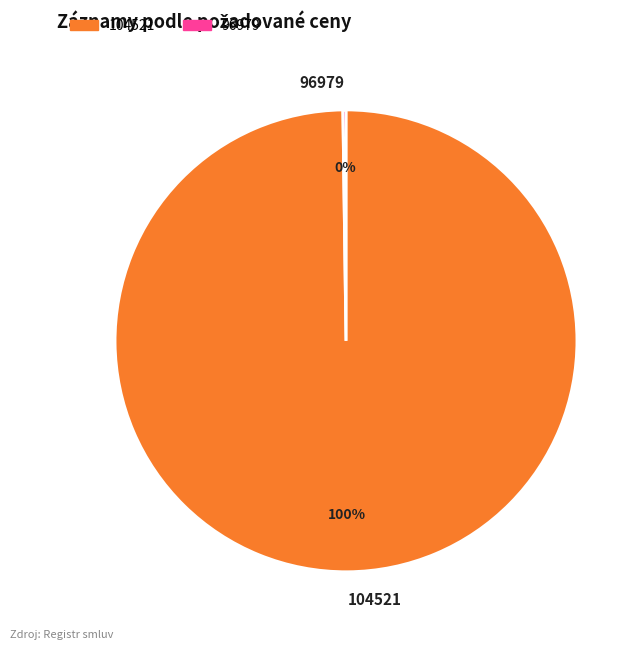

Which slice is the largest?

104521